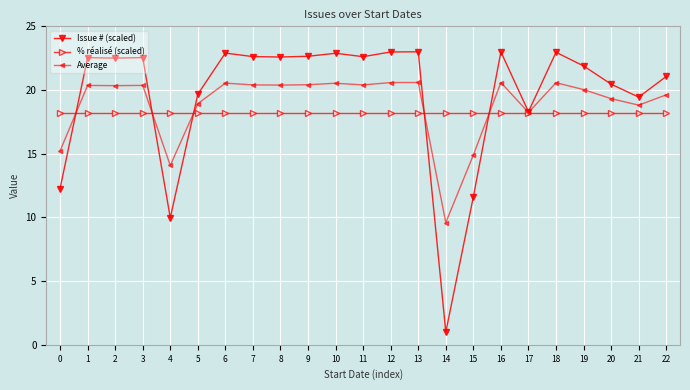

Which category has the lowest value in the Issue # (scaled) series?

14